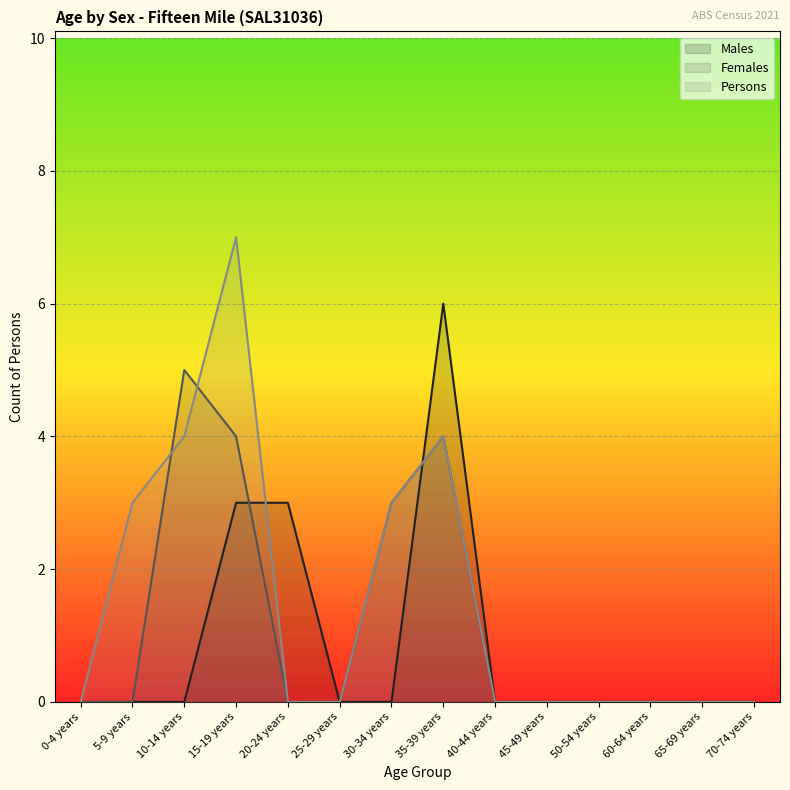

At which label is Males closest to 3?

15-19 years